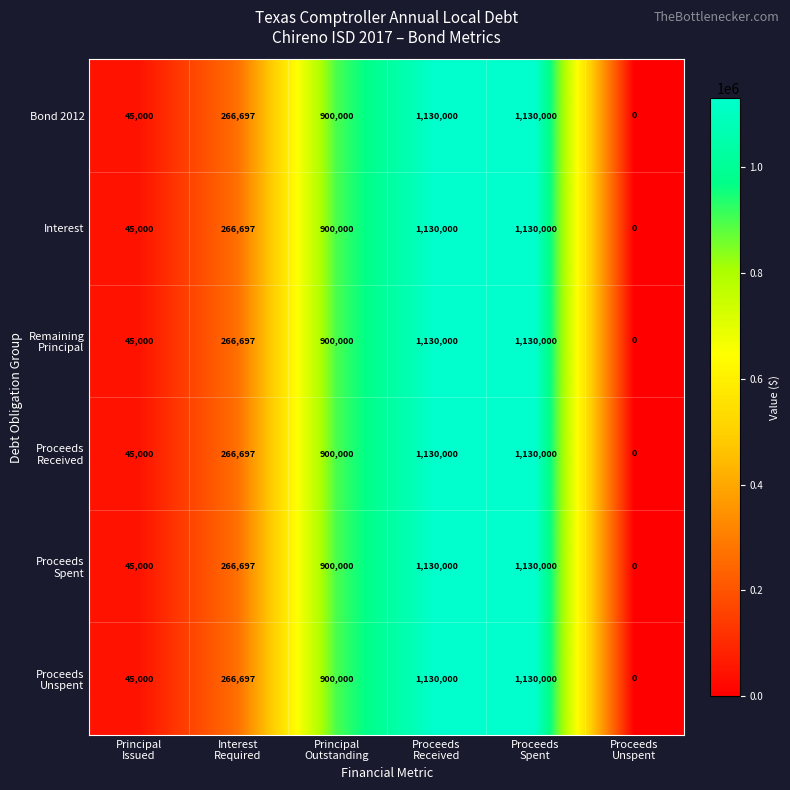

Which series has the widest spread of values?

Bond 2012